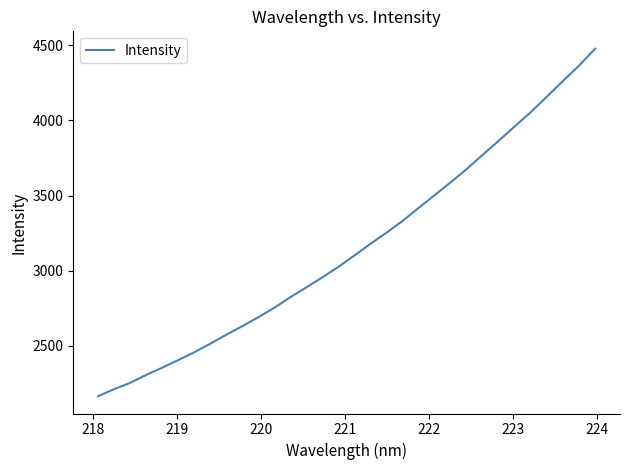

What is the difference between the second highest and second lowest values?

2156.6